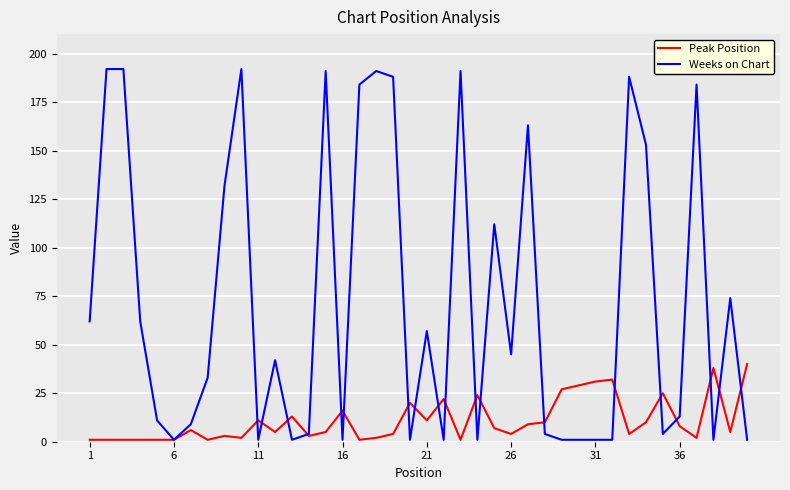

What is the maximum value shown in the chart?

192